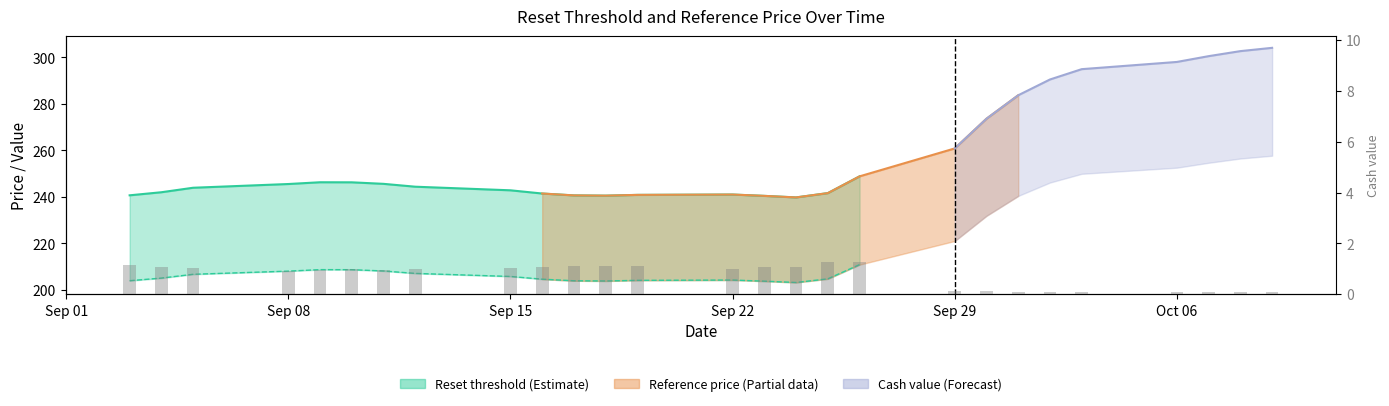

How many data points does each series have?

27